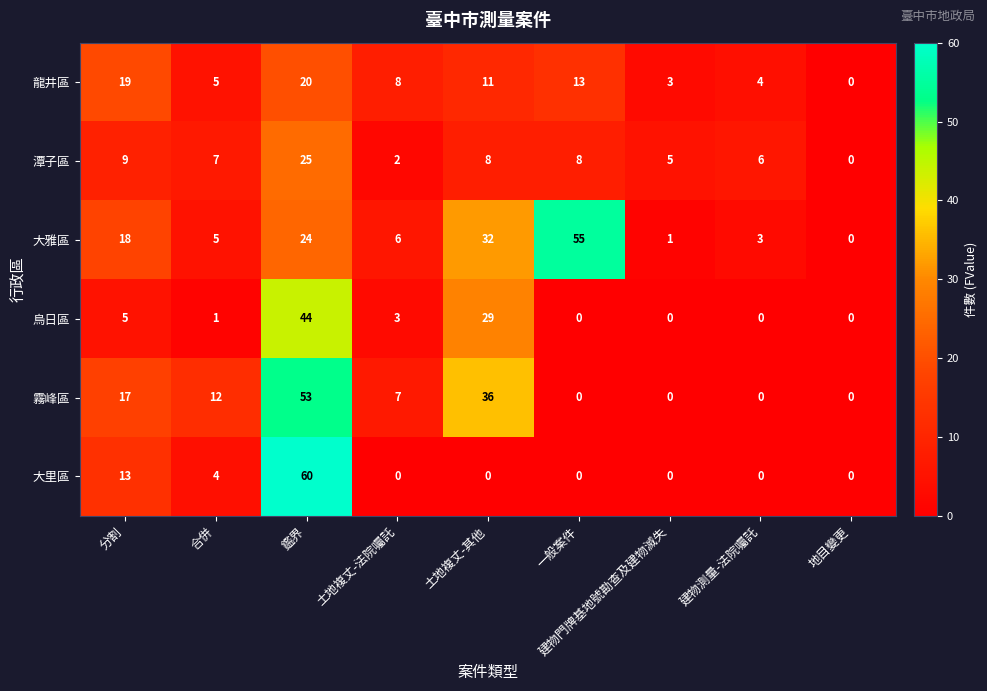

What is the difference between the 龍井區 values at 土地複丈-法院囑託 and 一般案件?

5